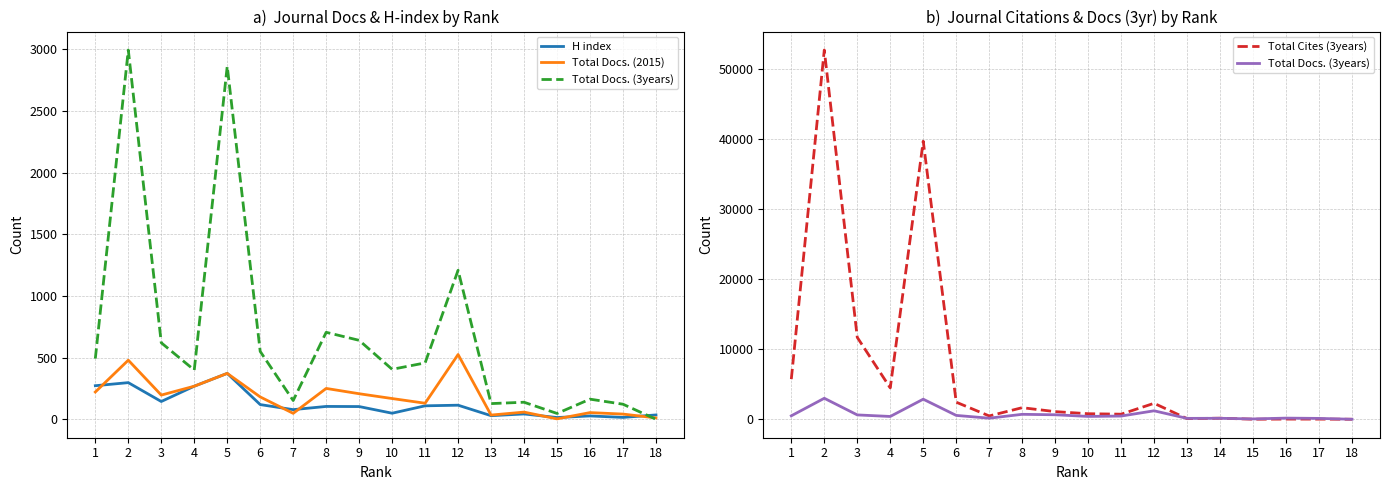

At how many categories does at least one series exceed 4629?

4